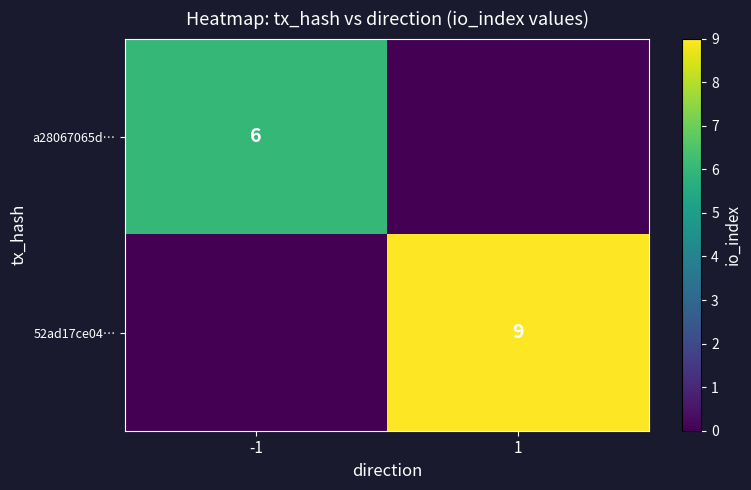

Is the value of a28067065d… at -1 greater than the value of 52ad17ce04… at 1?

No